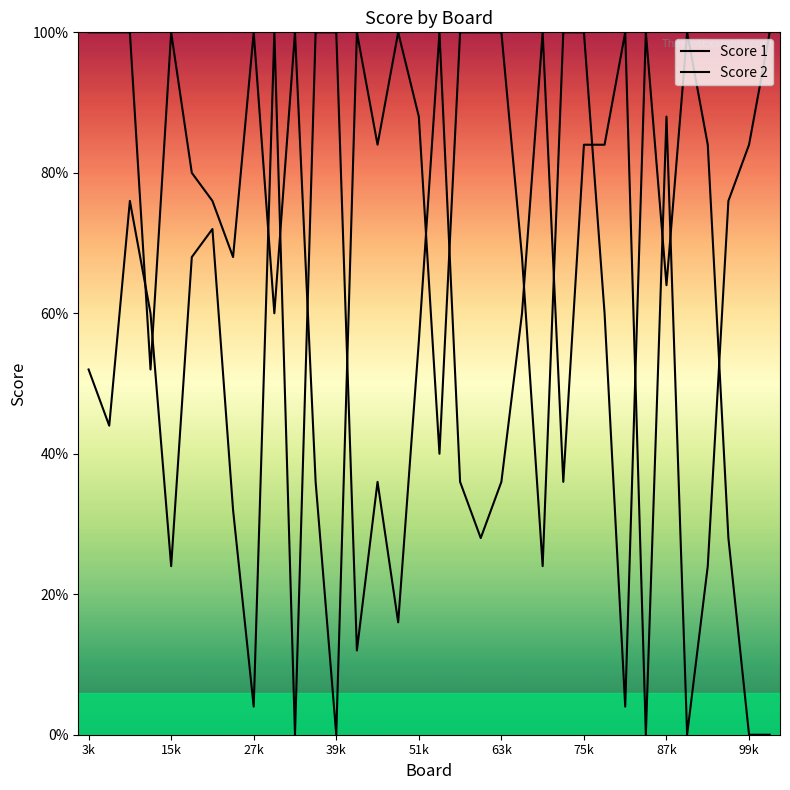

Does the chart display data point markers on the line(s)?

No